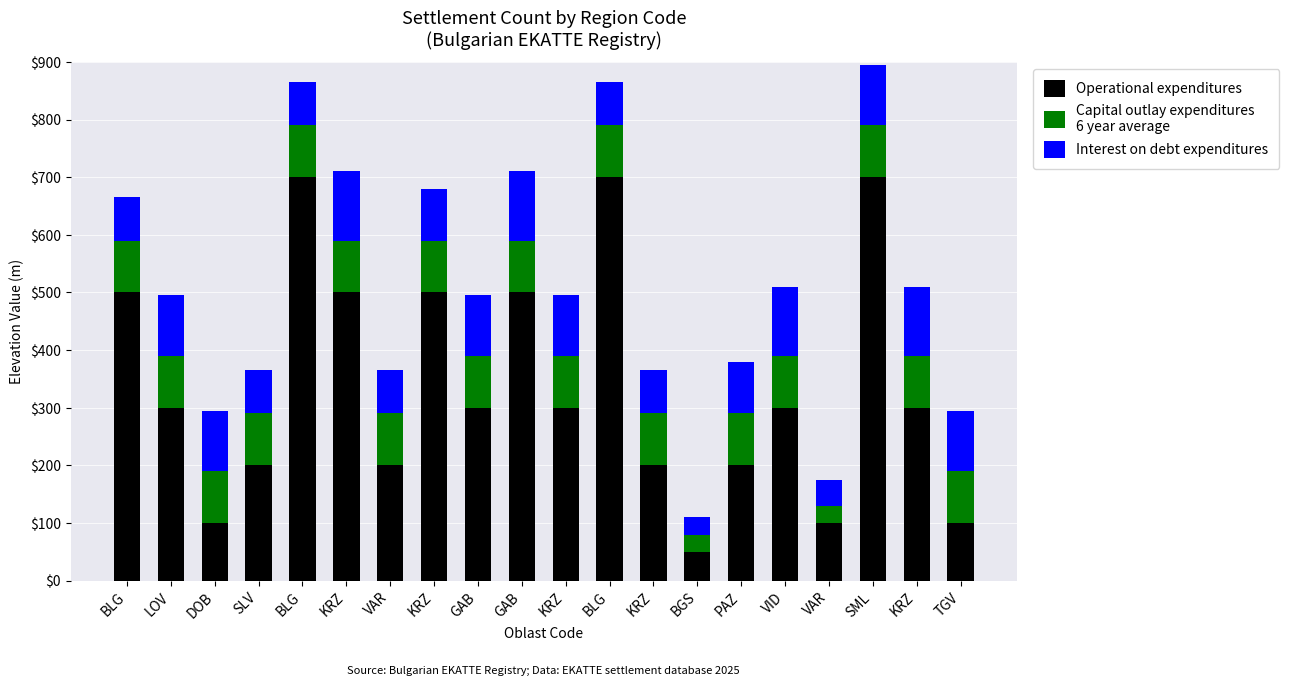

Does the chart contain stacked bars?

Yes